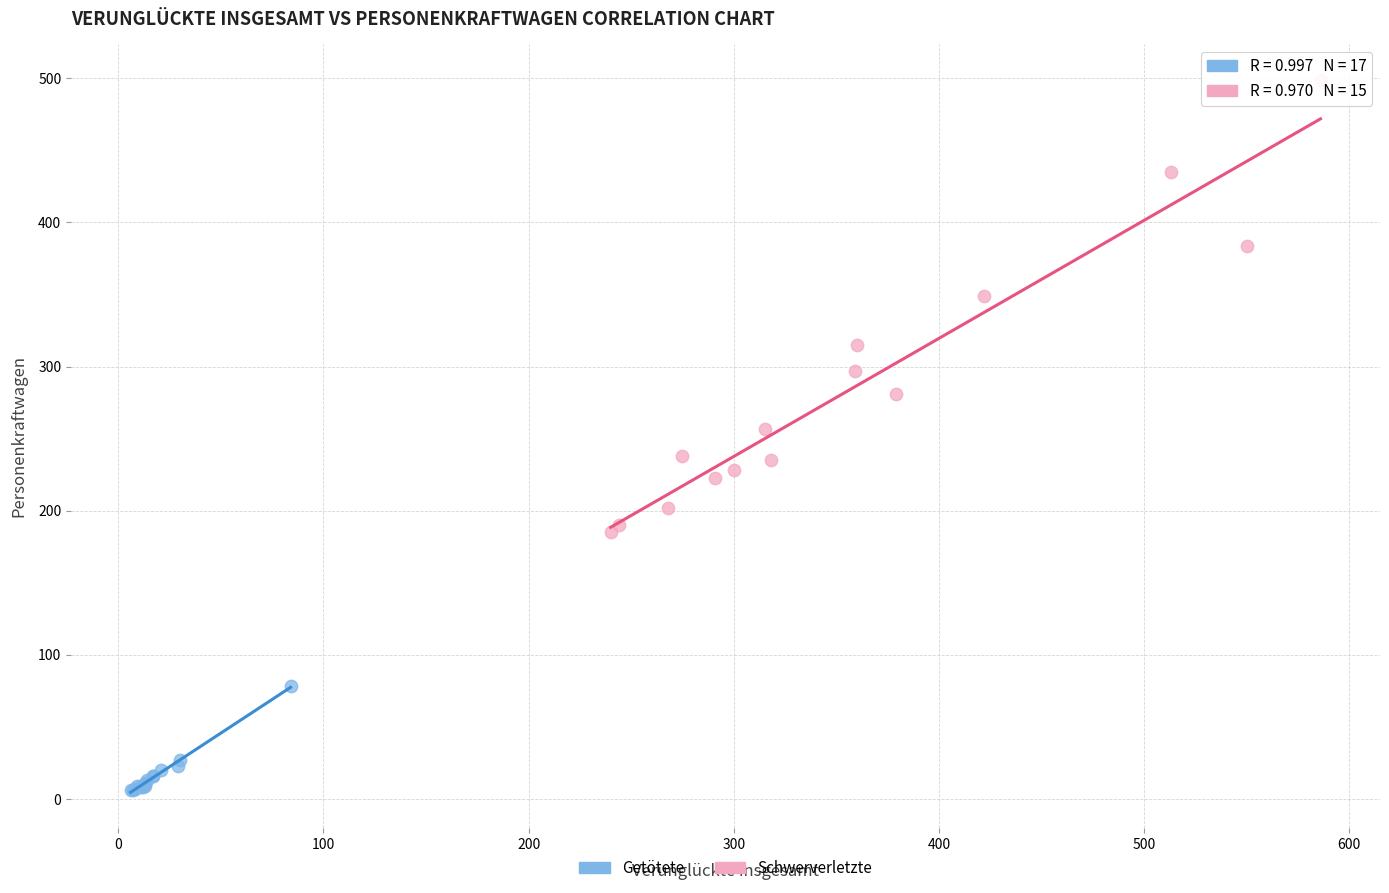

Which series has the largest Y range (max minus min)?

Schwerverletzte